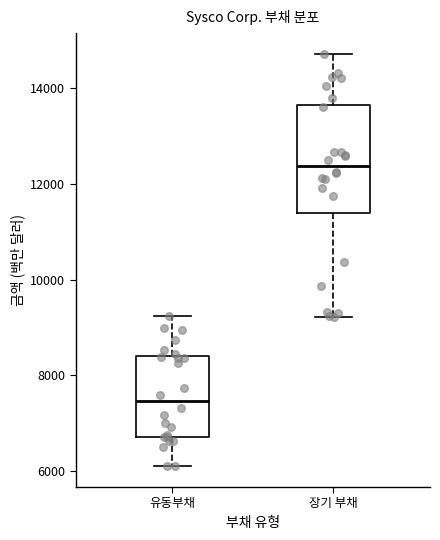

Reading left to right, read every box against the y-axis: the position of its median line, the range the box covers, and the ends of its whiskers. The values are not printed on the chart, so give them approximately, as read against the axis.

유동부채: median 7400, box 6800 to 8400, whiskers 6200 to 9200
장기 부채: median 12400, box 11400 to 13600, whiskers 9200 to 14800